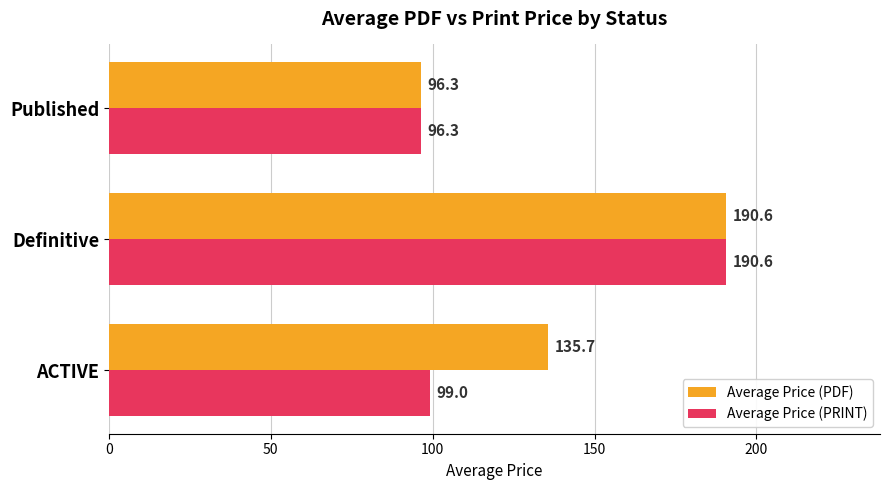

List the series in order of their overall mean, highest first.

Average Price (PDF), Average Price (PRINT)